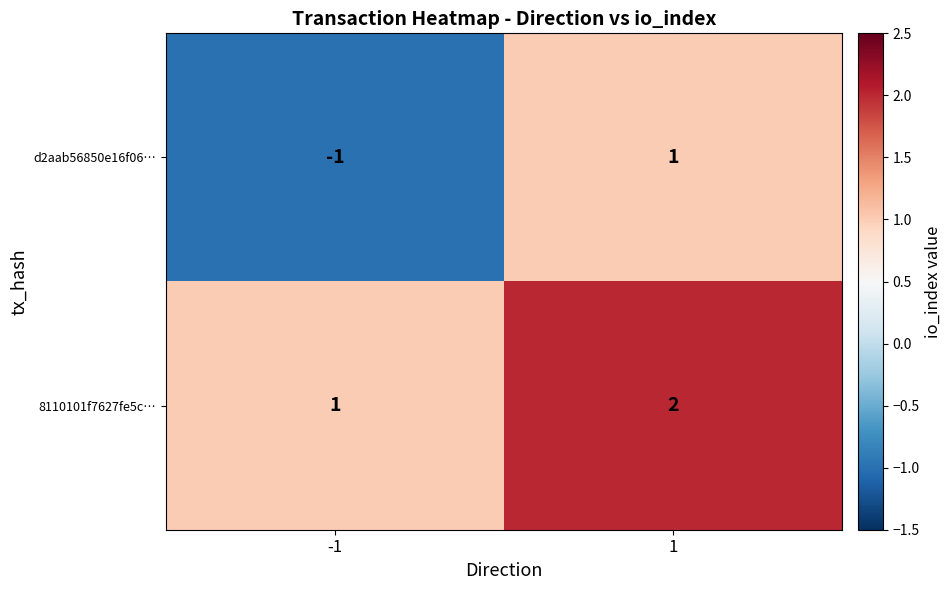

Which series changed the most between -1 and 1?

d2aab56850e16f06…